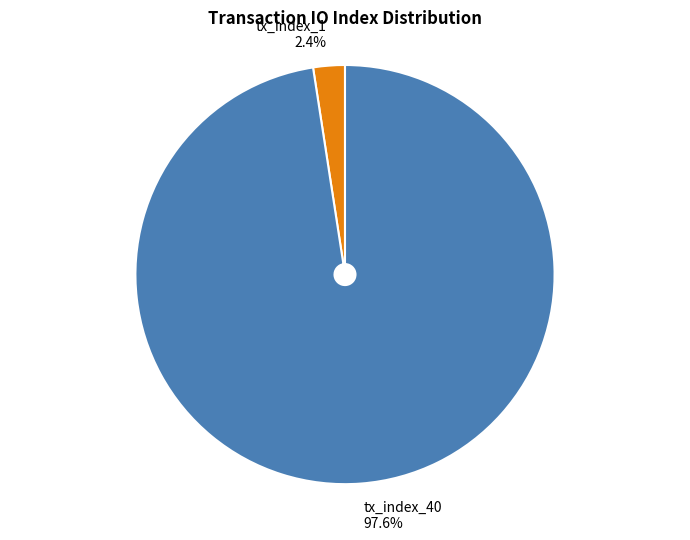

Count the number of slices in the pie.

2